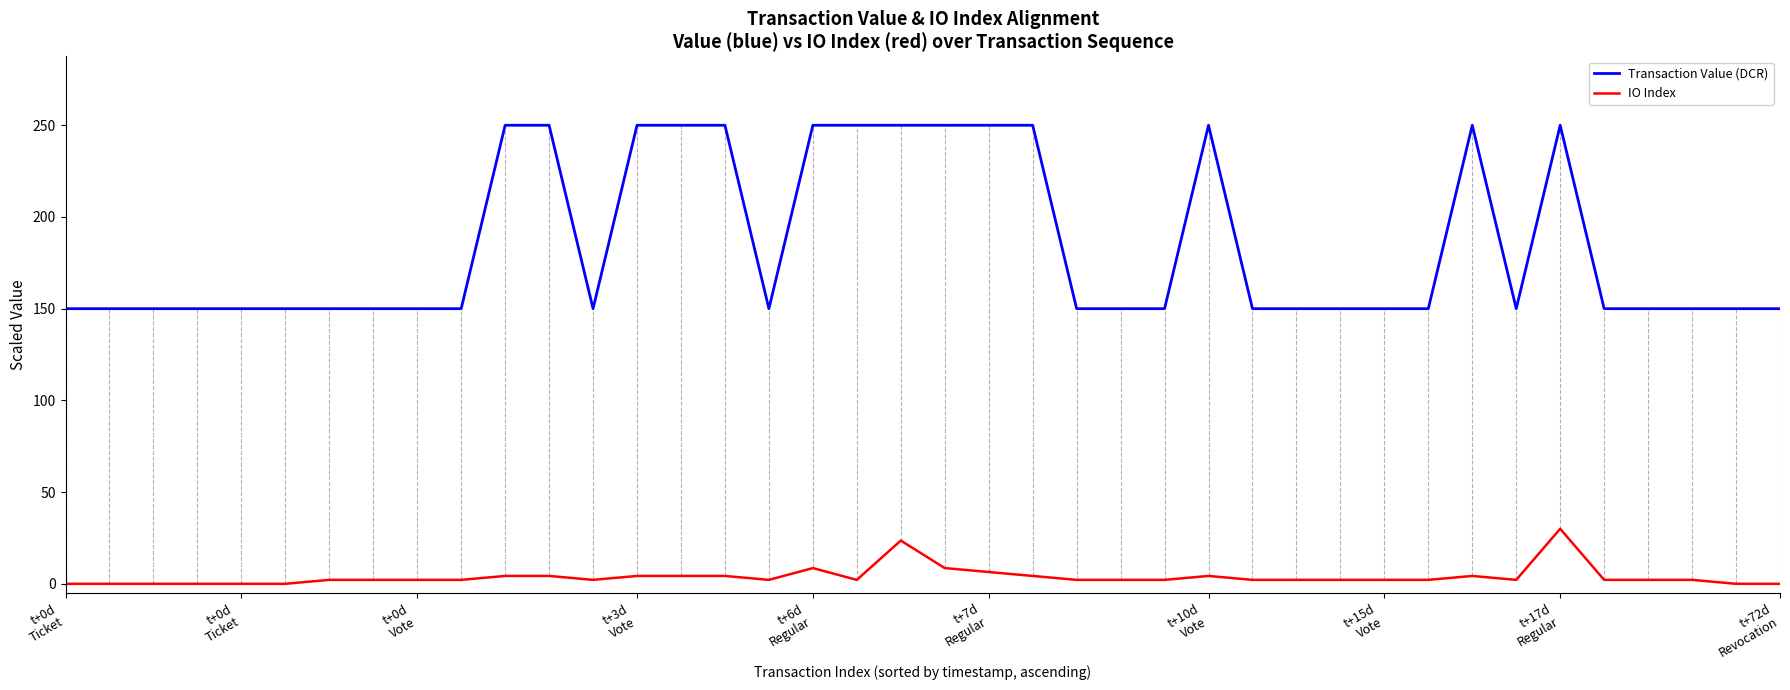

True or false: Transaction Value (DCR) has more than 1 points higher than both neighbors.

True